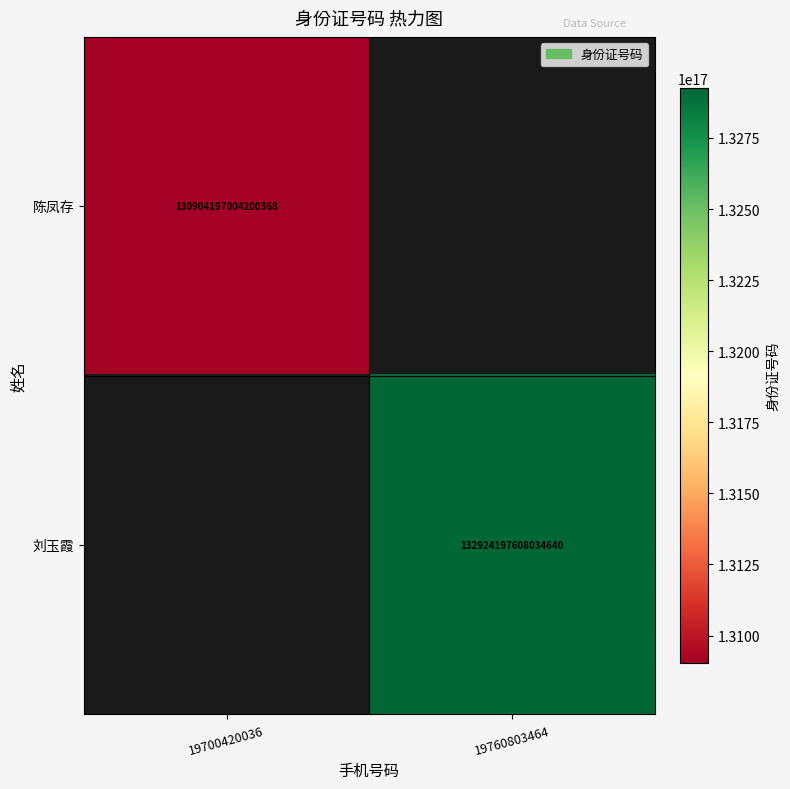

How many categories are shown in the chart?

2